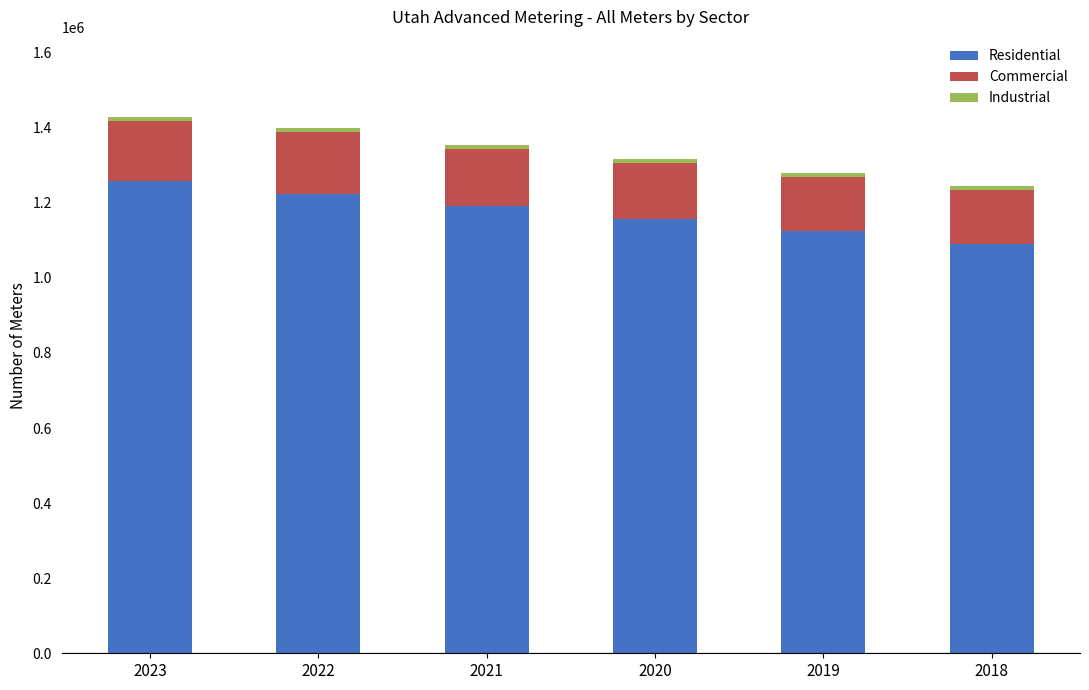

What is the average value of the Residential series?

1173897